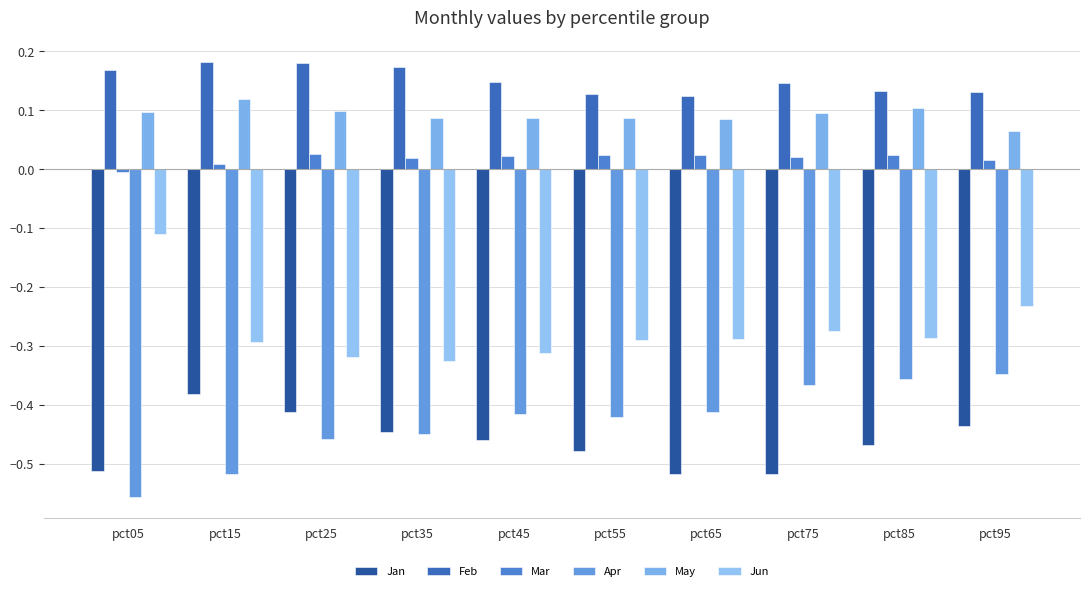

The value of May at pct55 is 0.1. True or false?

True